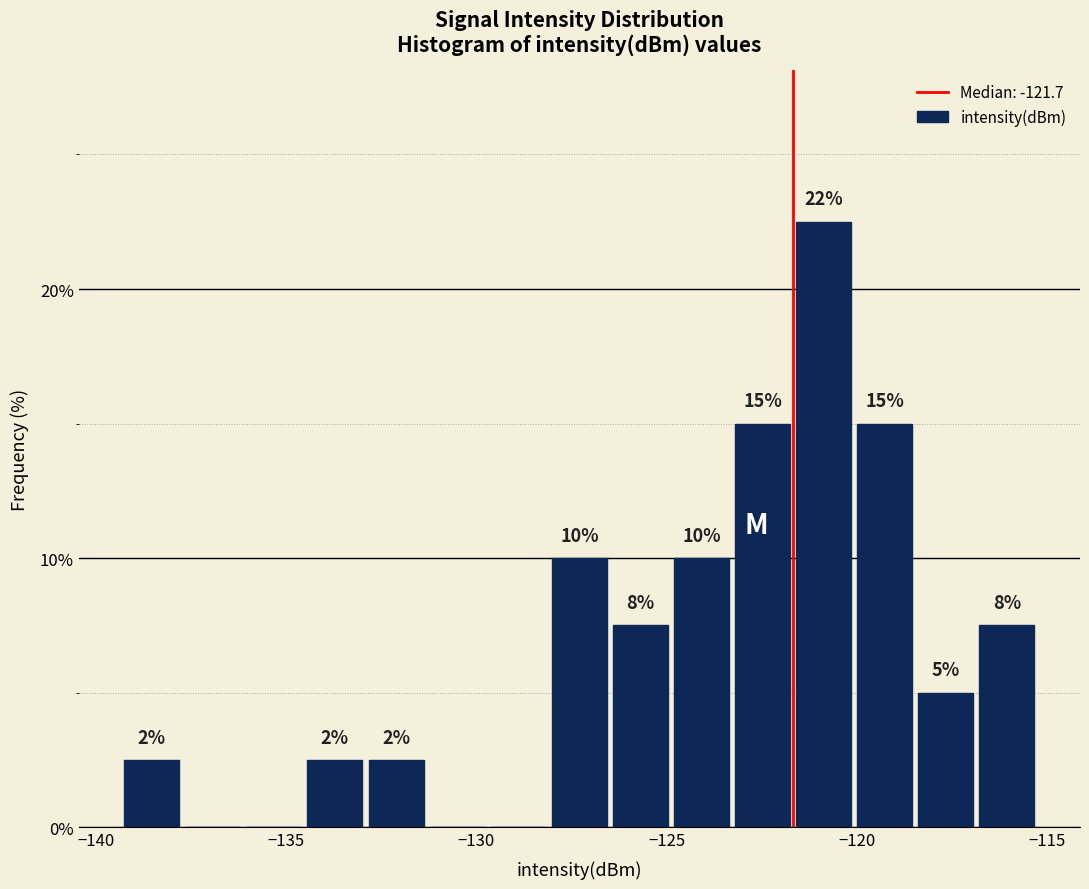

Around what value on the x-axis is the tallest bar? Give the approximate position of its centre, as read against the axis.

-121.0